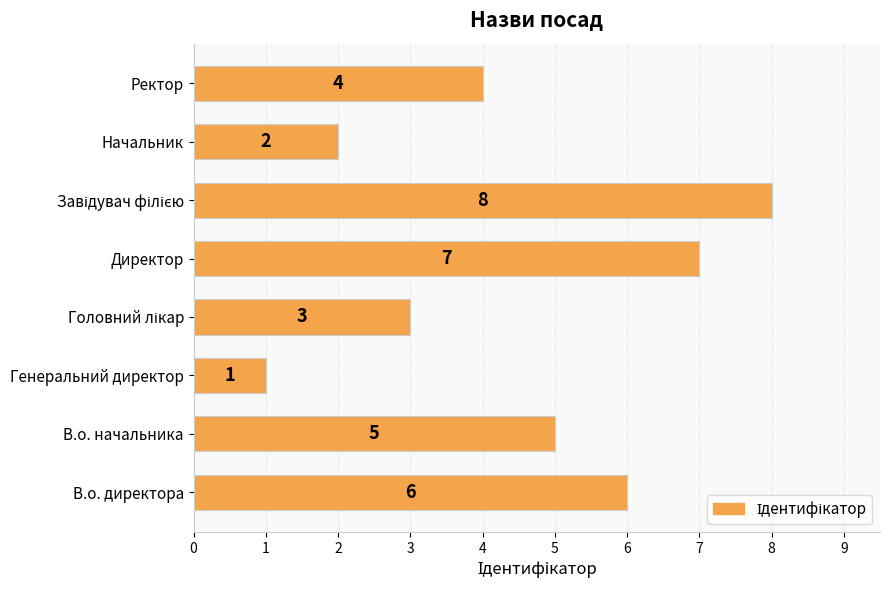

What is the ratio of the value at Начальник to the value at В.о. начальника?

0.4